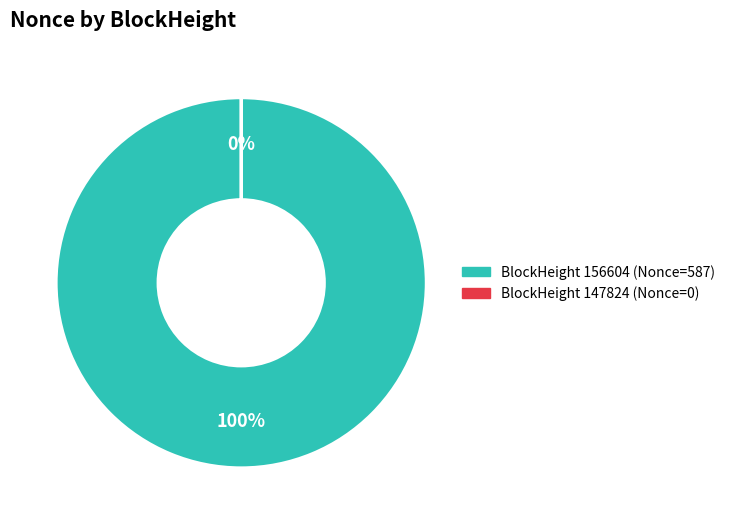

To the nearest percent, what is the combined percentage of 156604 and 147824?

100%